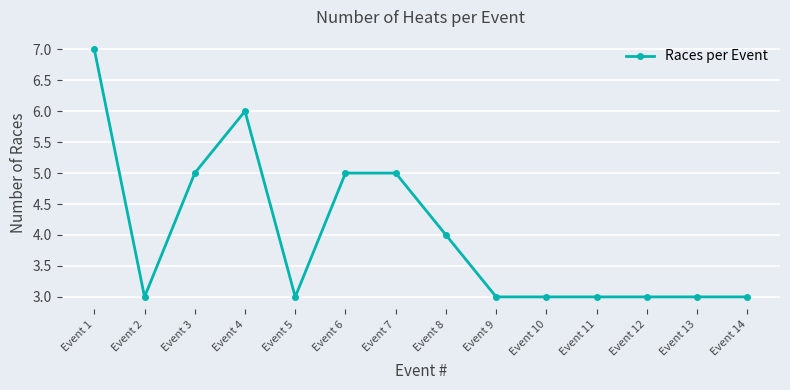

Does the chart display data point markers on the line(s)?

Yes